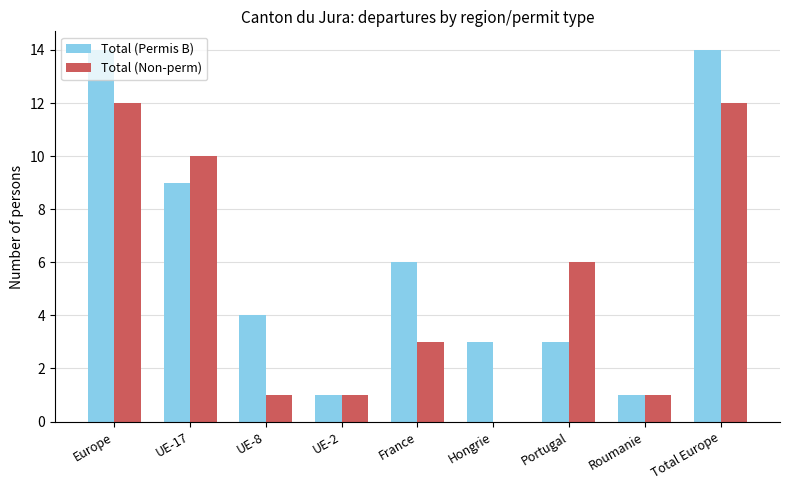

The value of Total (Permis B) at France is 6. True or false?

True